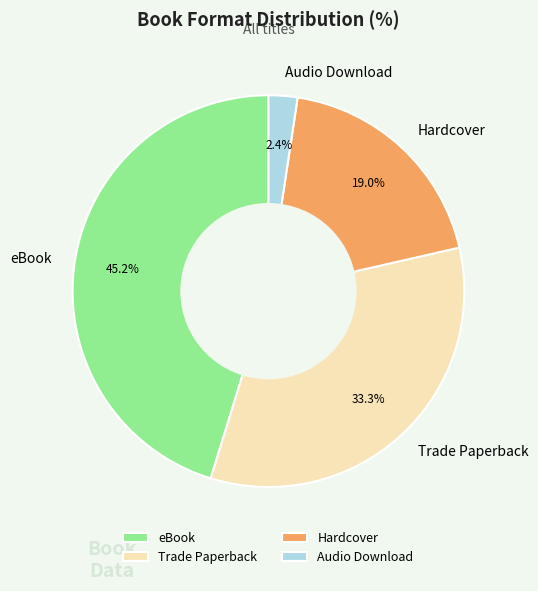

Does Audio Download account for over 50% of the chart?

No